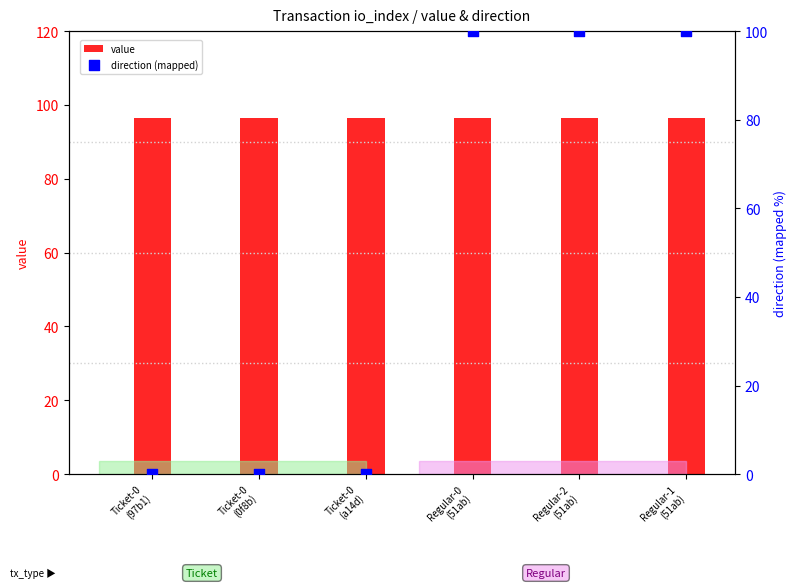

What is the total value across all series at Regular-0
(51ab)?

196.5